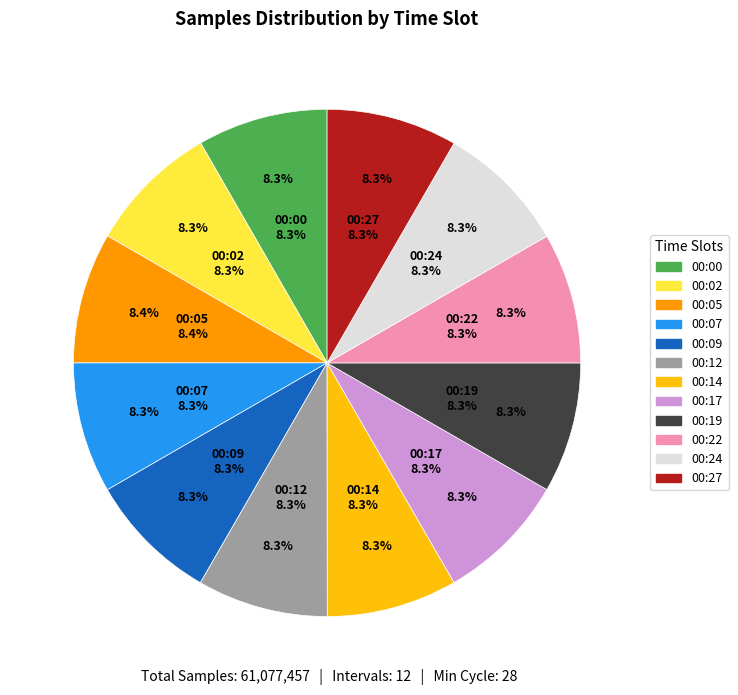

Rank the categories by value from lowest to highest.

00:00, 00:19, 00:22, 00:14, 00:17, 00:07, 00:24, 00:12, 00:27, 00:09, 00:02, 00:05